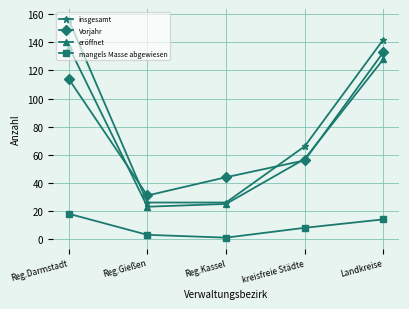

How many insgesamt values are between 26 and 142?

4